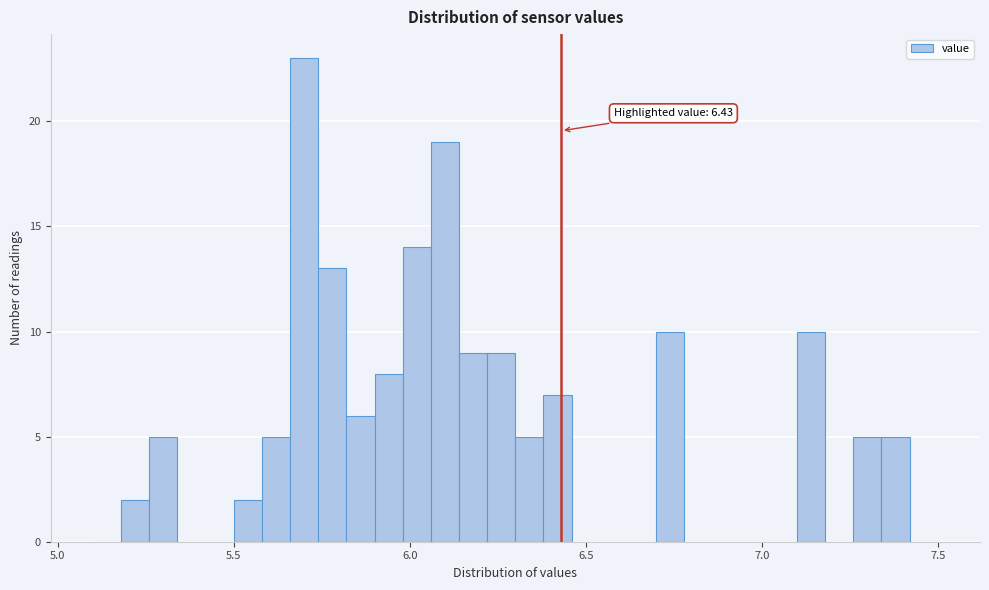

Read against the x-axis, roughly where is the centre of the tallest bar?

5.70